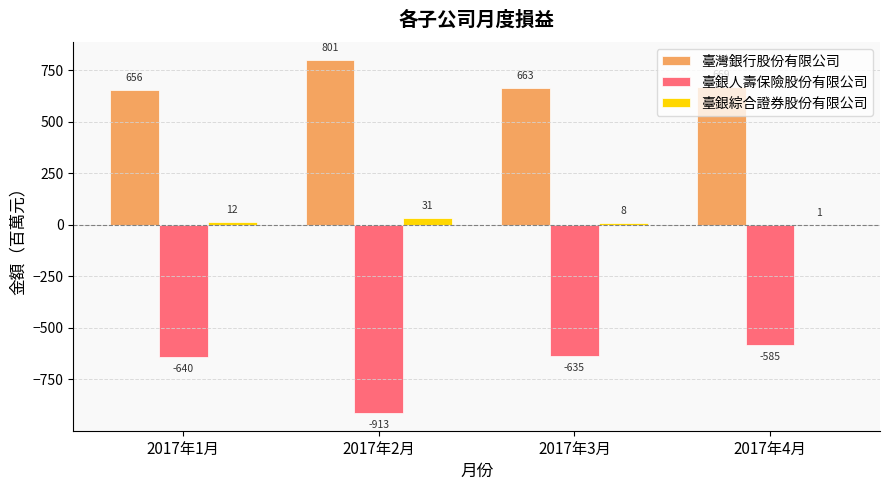

At which category is the sum across all series the highest?

2017年4月